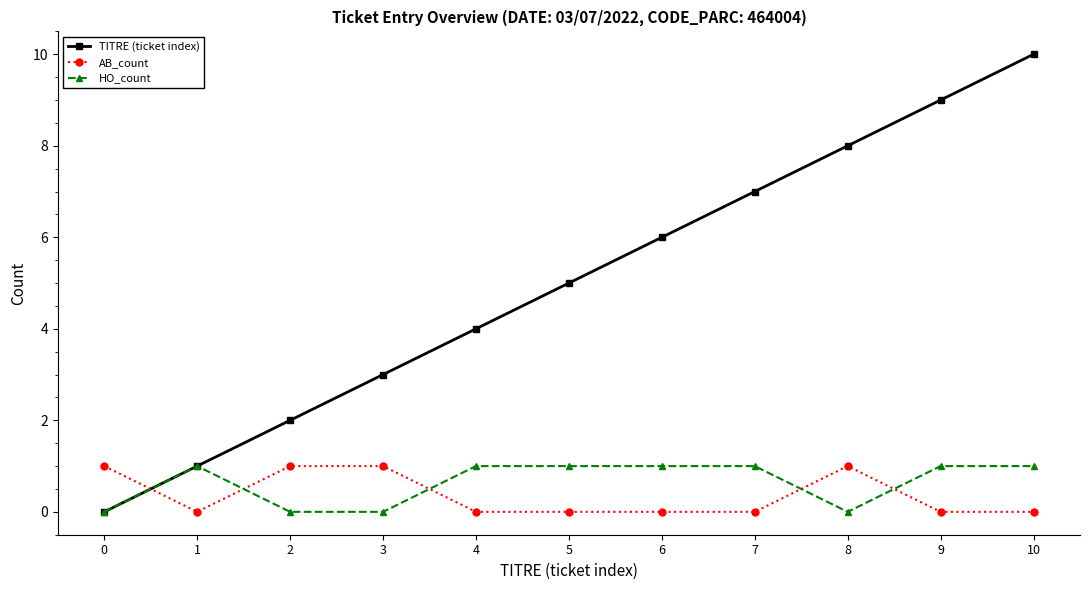

What is the greatest value displayed?

10